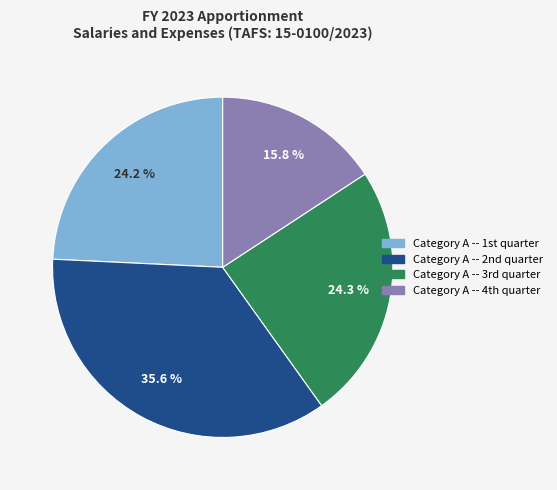

Does any single category account for the majority?

No